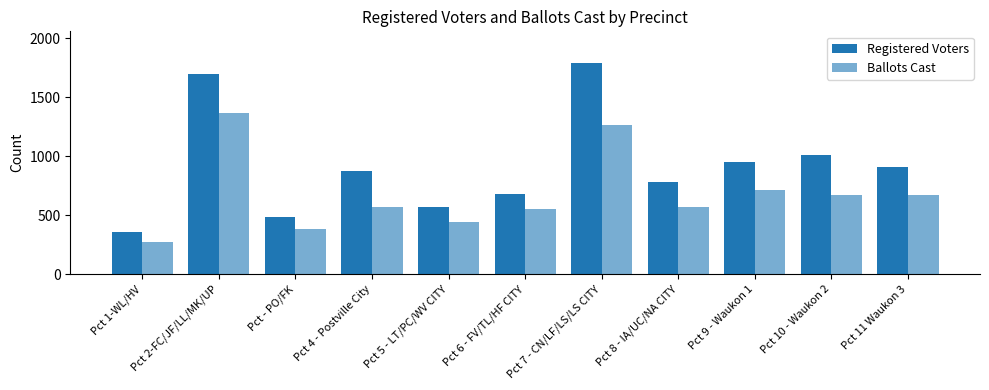

How many series are shown in this chart?

2